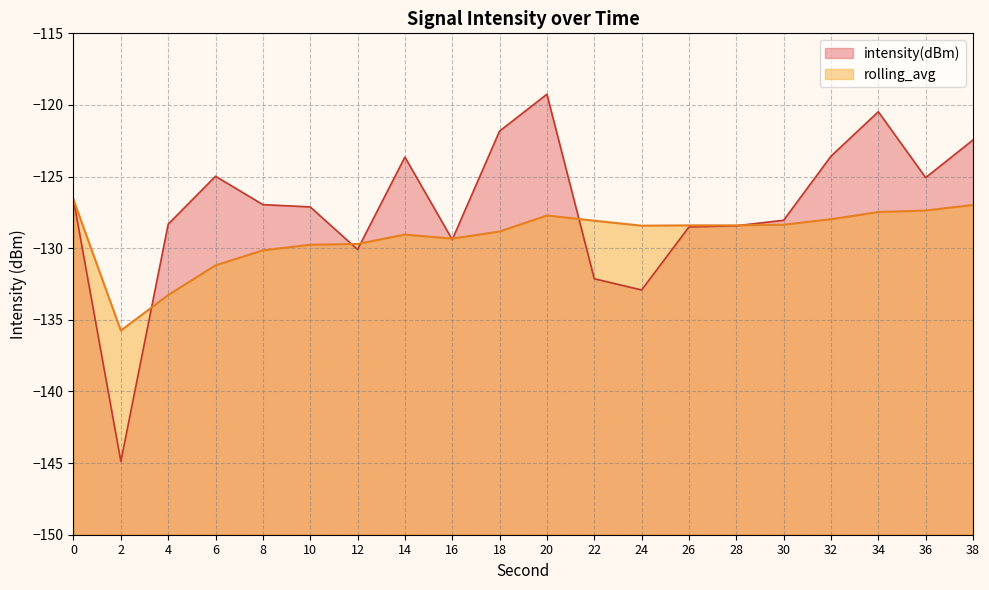

Which series has the largest total across all categories?

intensity(dBm)